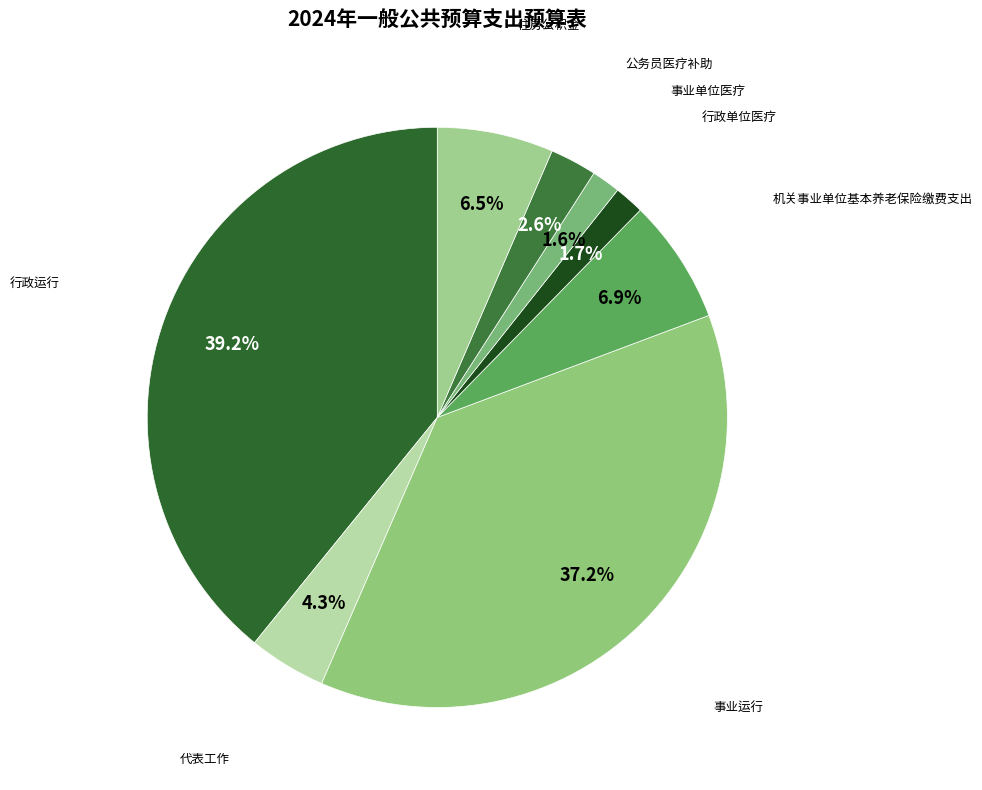

Count the number of slices in the pie.

8